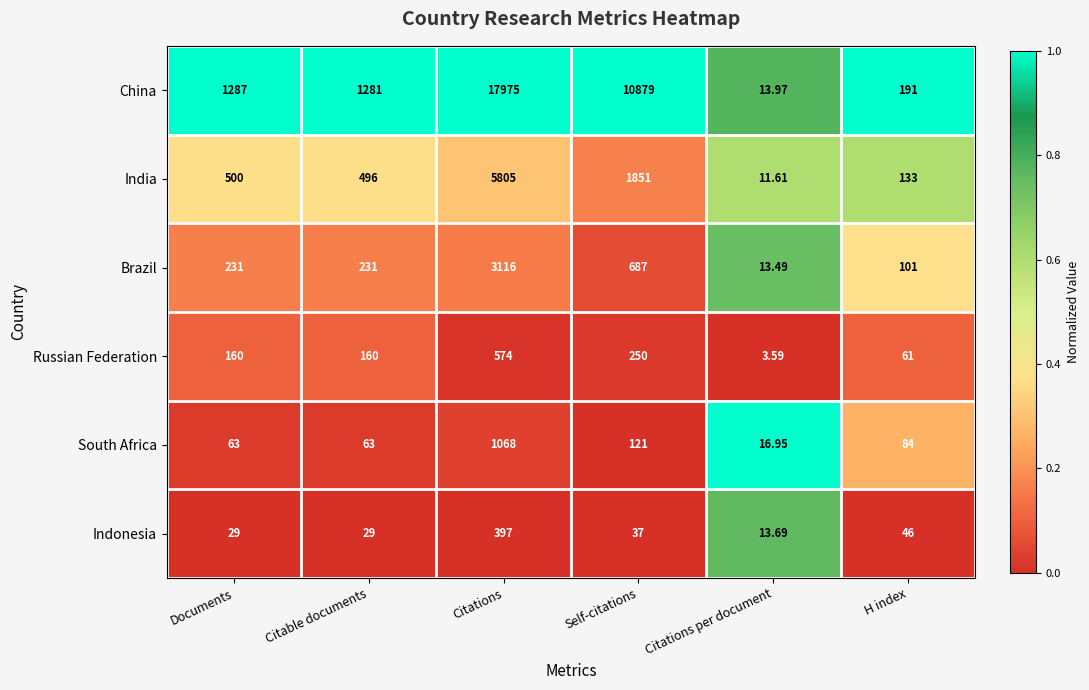

At which label is Brazil closest to 1564?

Self-citations